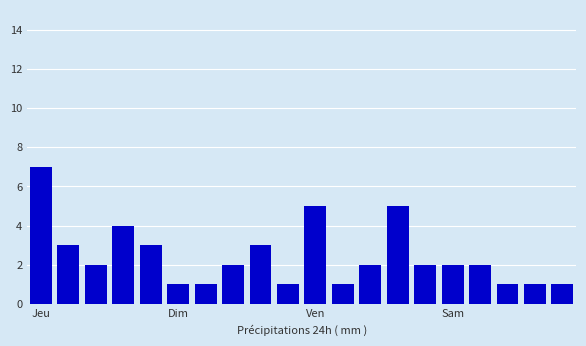

What is the difference between the maximum and minimum values?

6